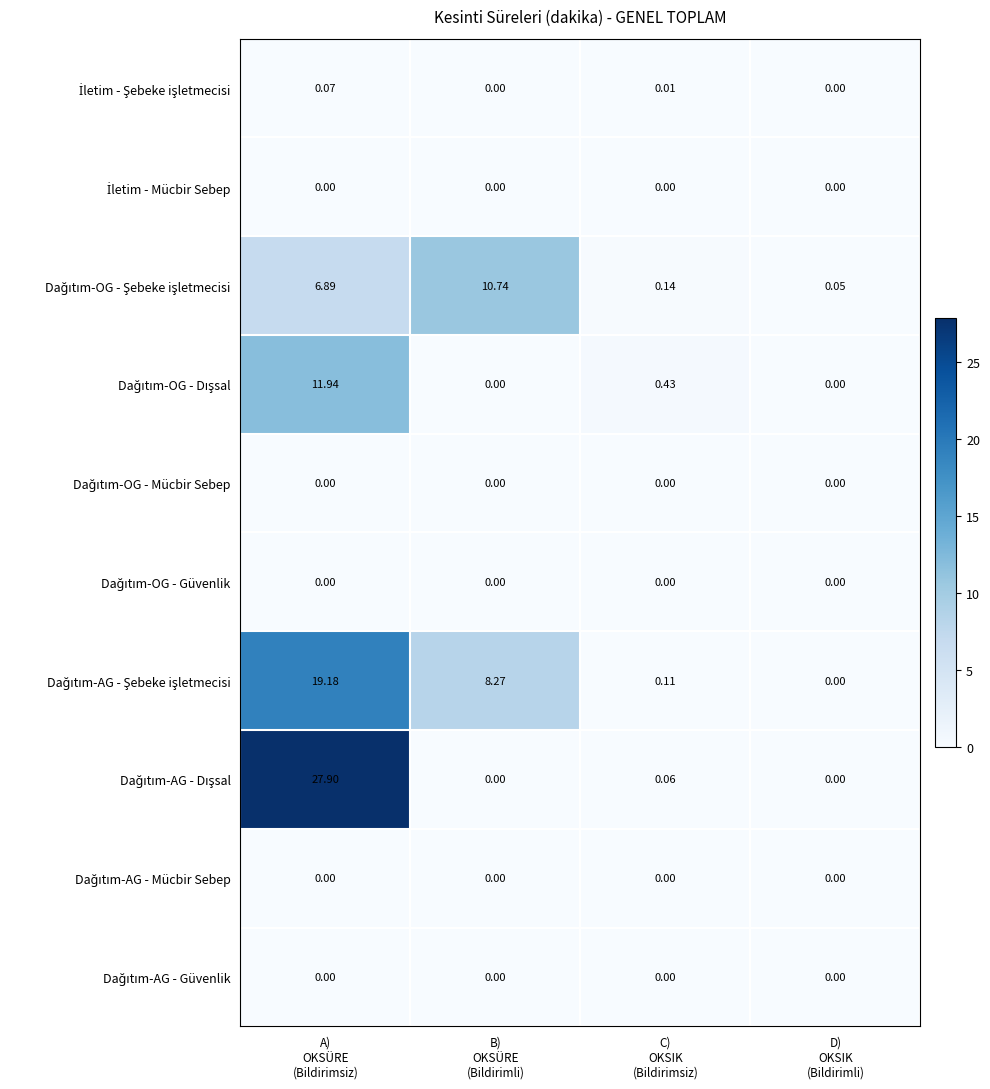

How many distinct data groups are displayed?

10